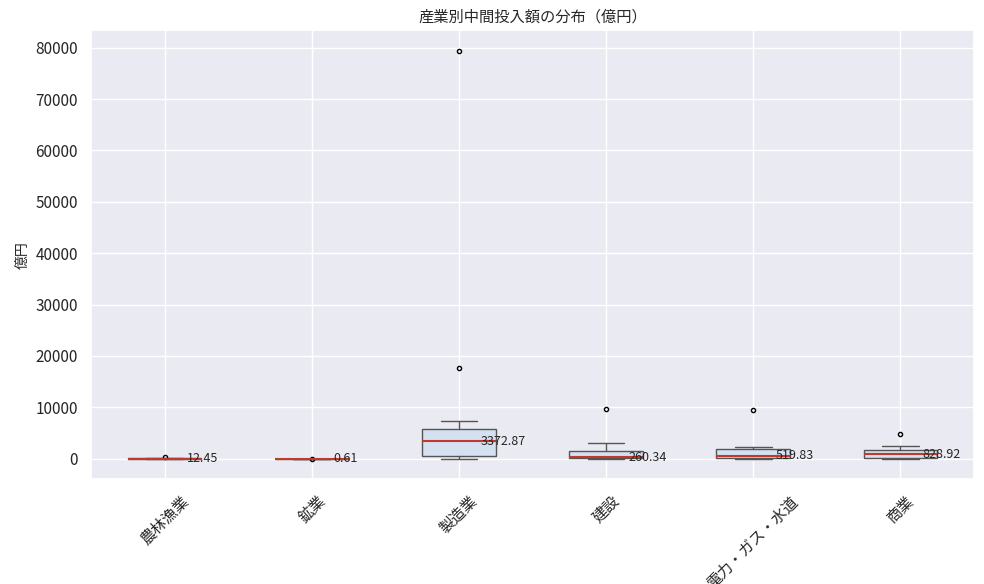

Comparing the boxes themselves (not the whiskers), which one is the tallest?

製造業